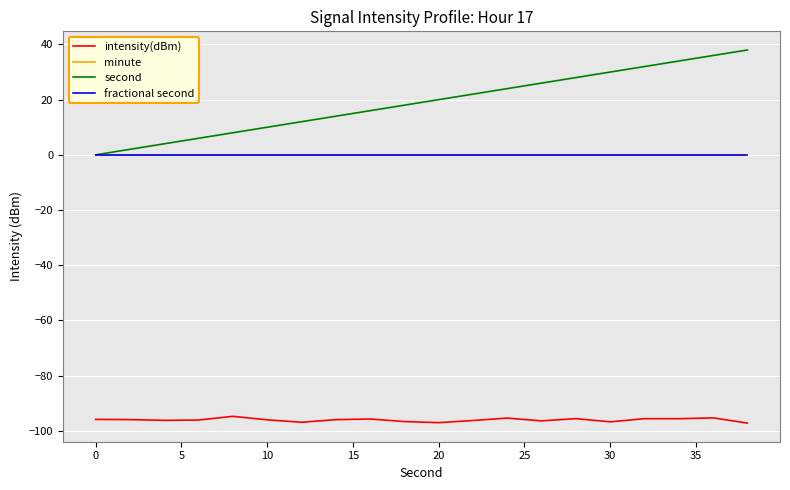

Does the chart display data point markers on the line(s)?

No